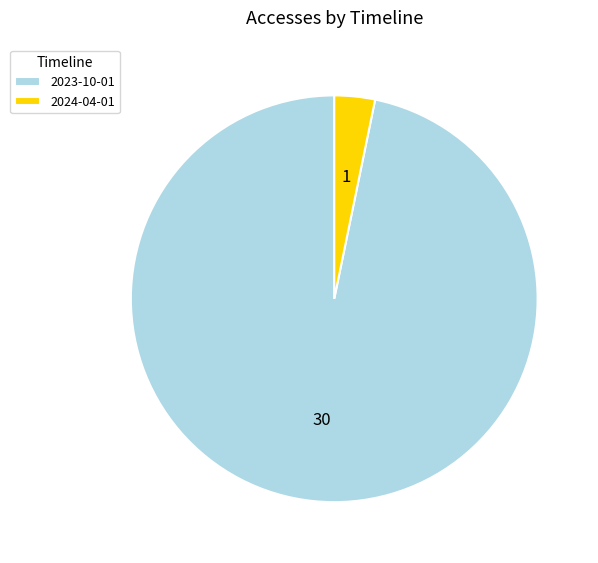

Is the sum of 2023-10-01 and 2024-04-01 greater than half?

Yes